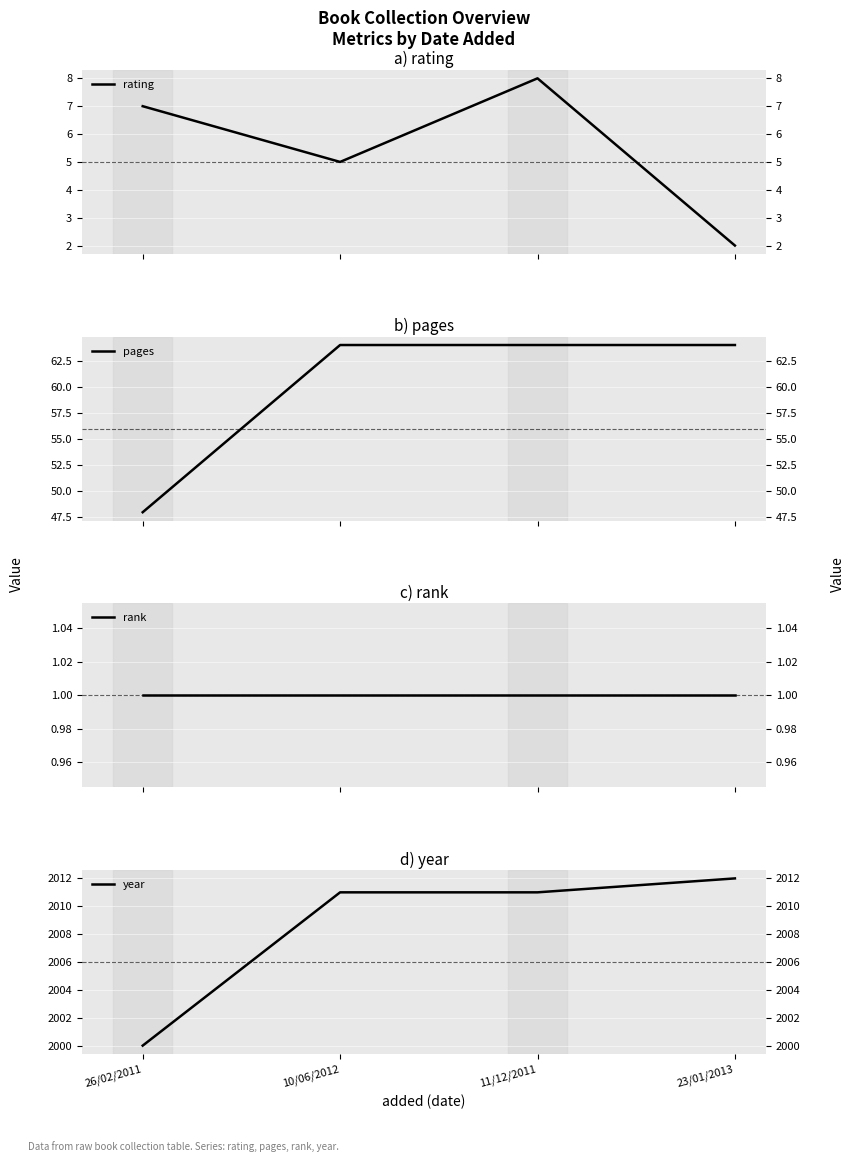

True or false: rating and year intersect in this chart.

False